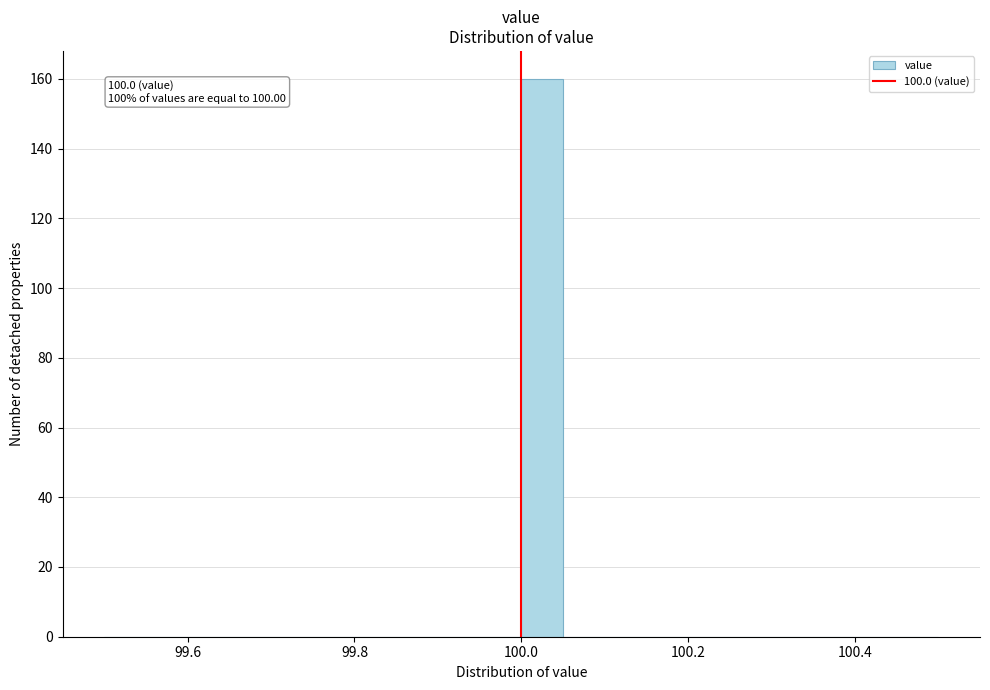

Read against the x-axis, roughly where is the centre of the tallest bar?

100.02